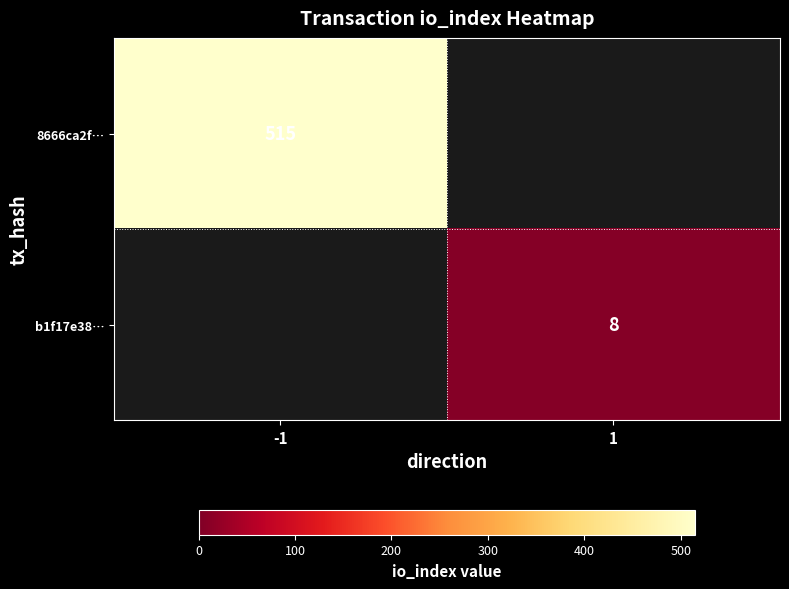

The value of b1f17e38… at 1 is 11. True or false?

False